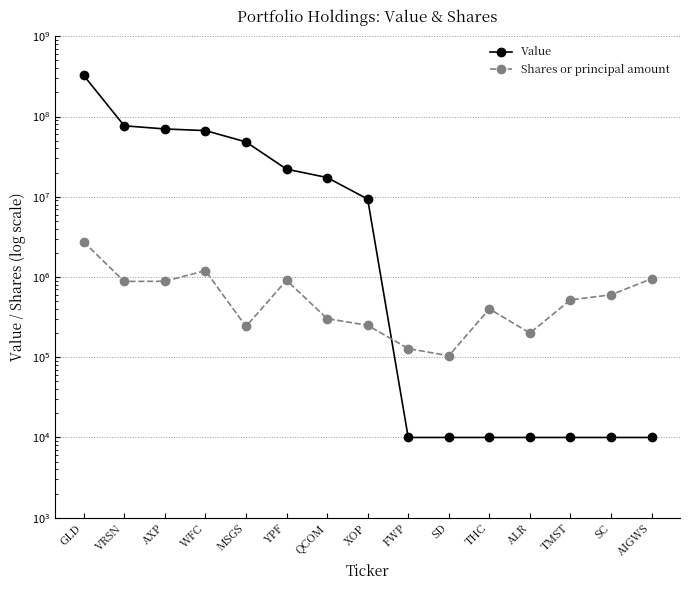

Which has a higher value, GLD or XOP?

GLD